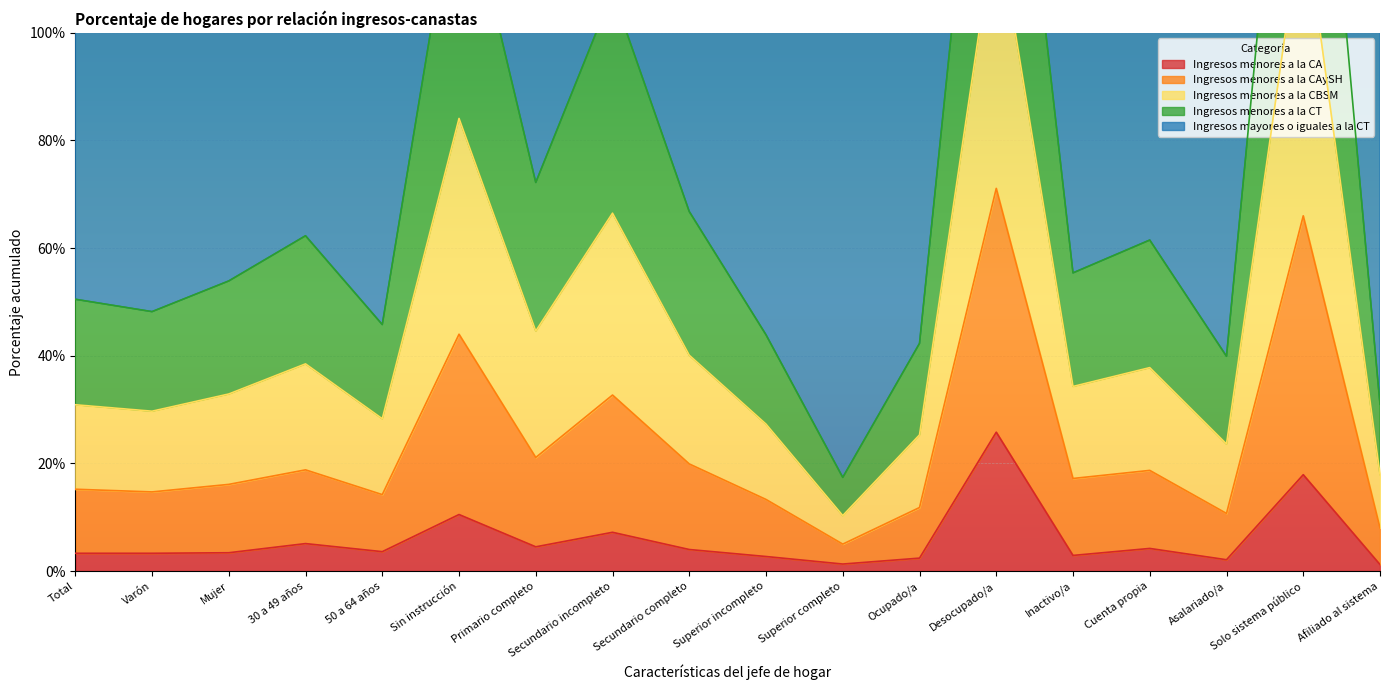

Where is Ingresos menores a la CA nearest to the value 13?

Sin instrucción